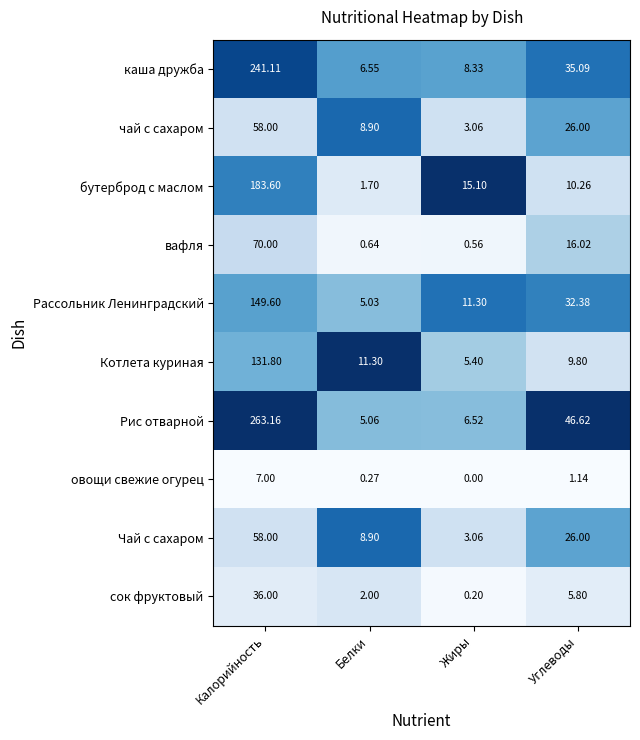

Which series has the largest total across all categories?

Рис отварной